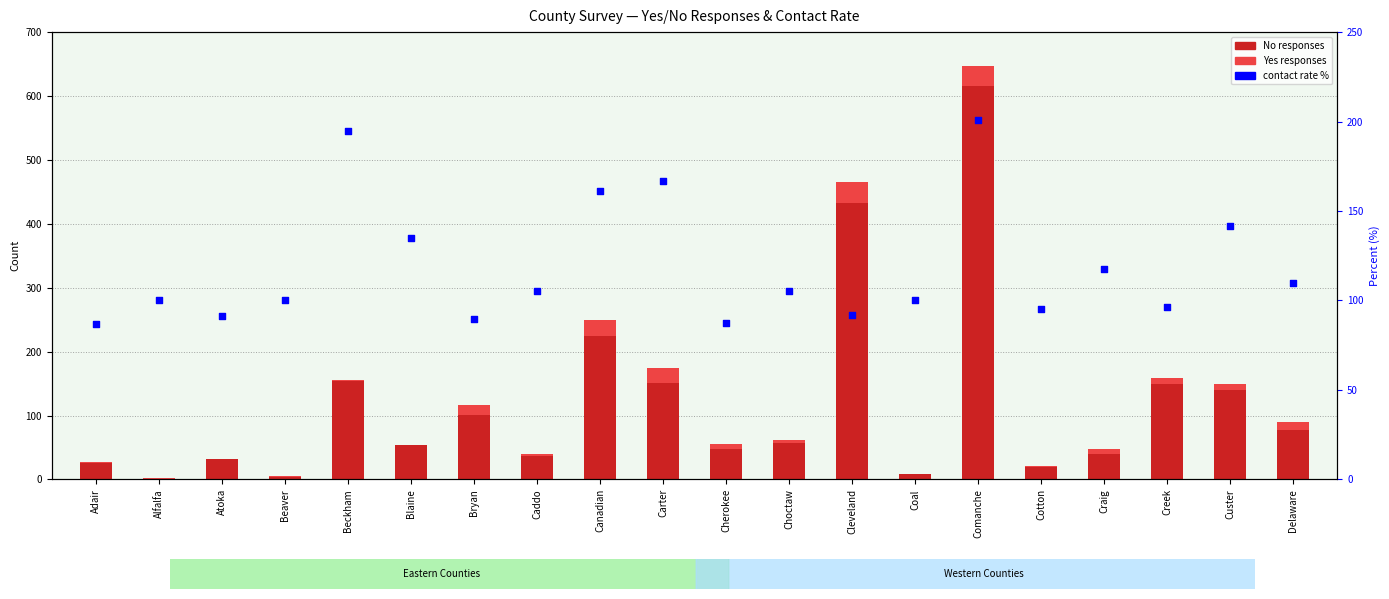

Which series contains the highest Y value?

No